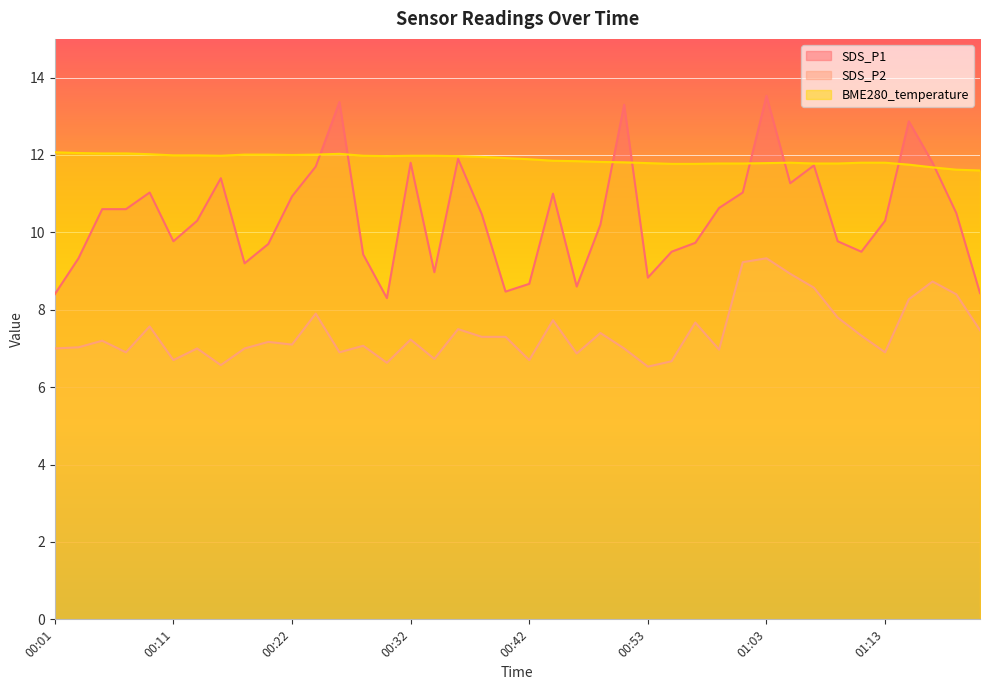

Which series has the largest total across all categories?

BME280_temperature